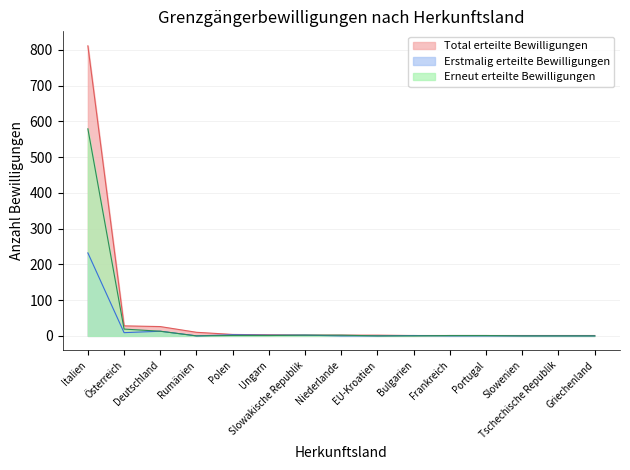

True or false: Erneut erteilte Bewilligungen has more than 0 points higher than both neighbors.

False